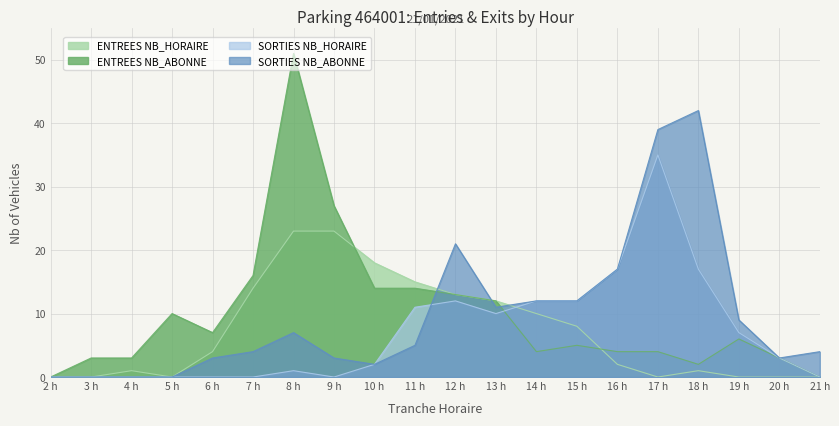

How many values in the SORTIES NB_HORAIRE series exceed 3?

9